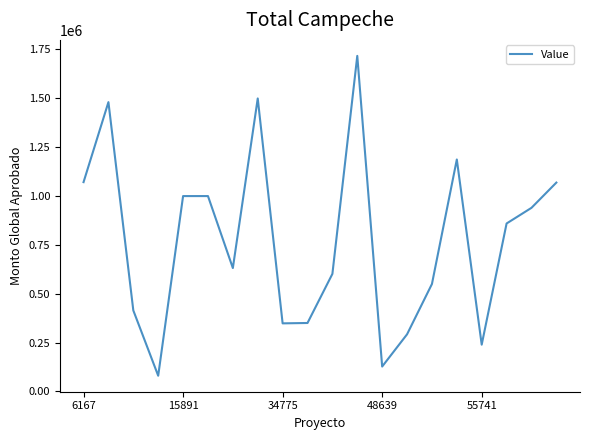

What is the difference between the maximum and minimum values?

1636800.0